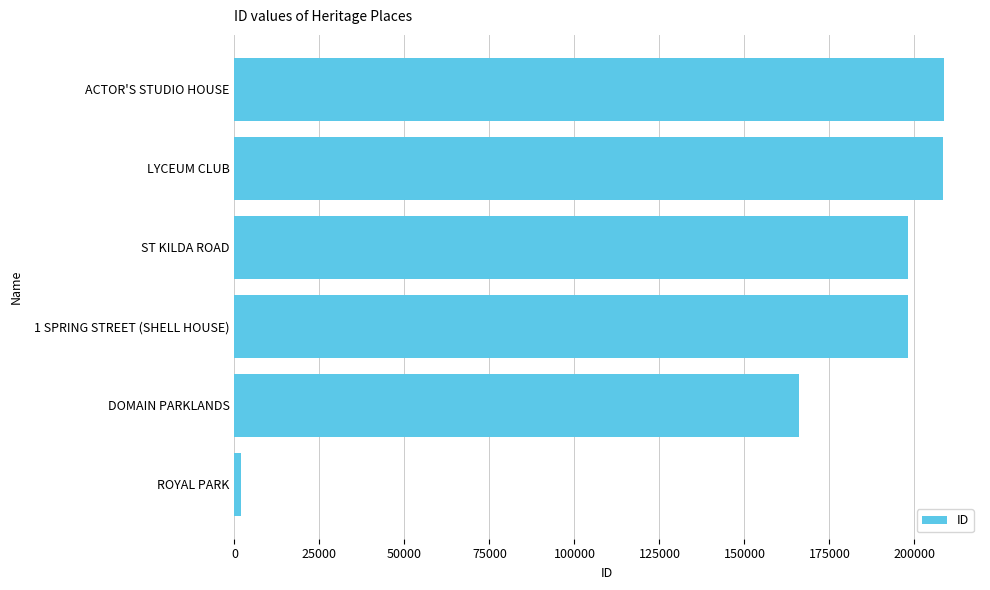

What is the sum of all values?

981131